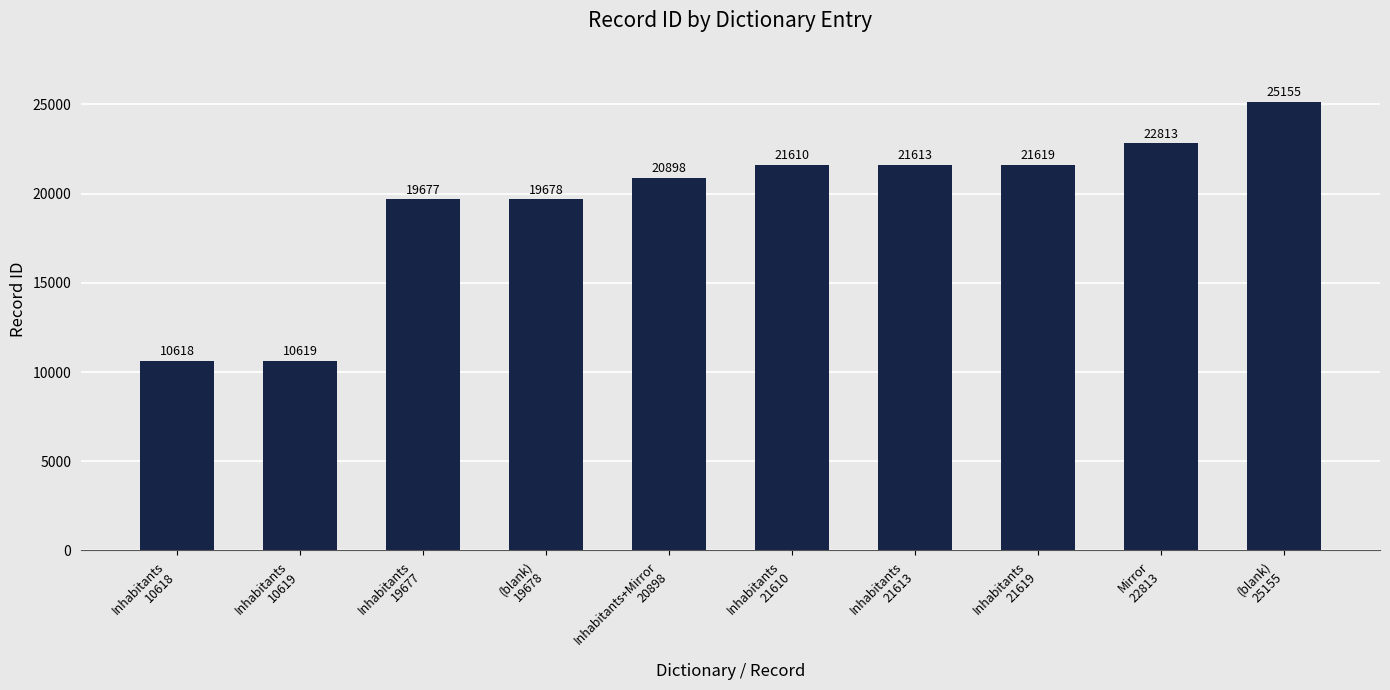

What is the sum of the values at Mirror
22813 and (blank)
25155?

47968